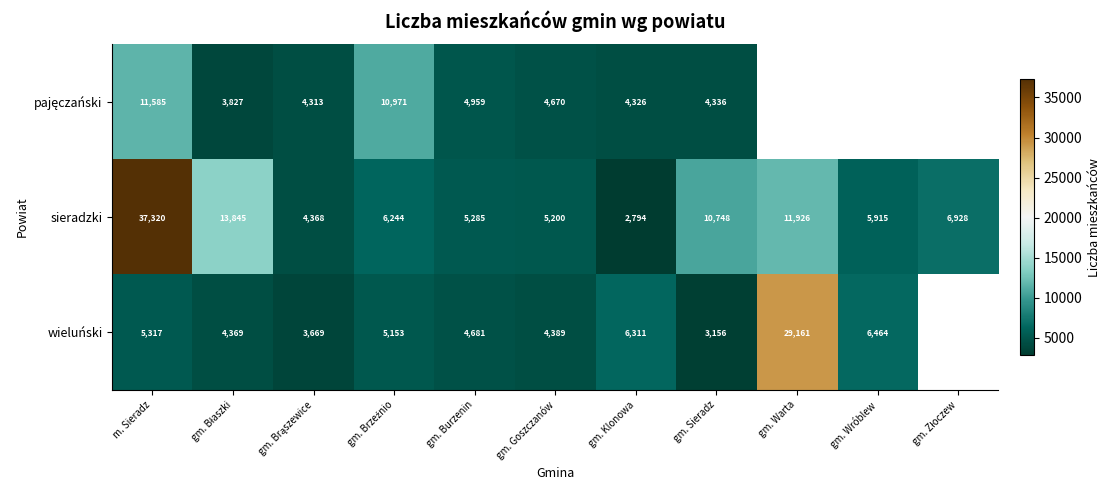

Where does the sieradzki series first go above 6244?

m. Sieradz